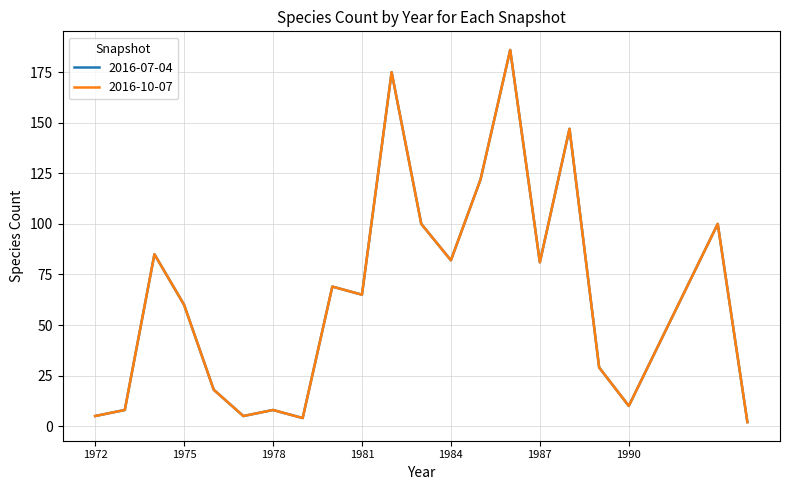

How many lines are shown in the chart?

2